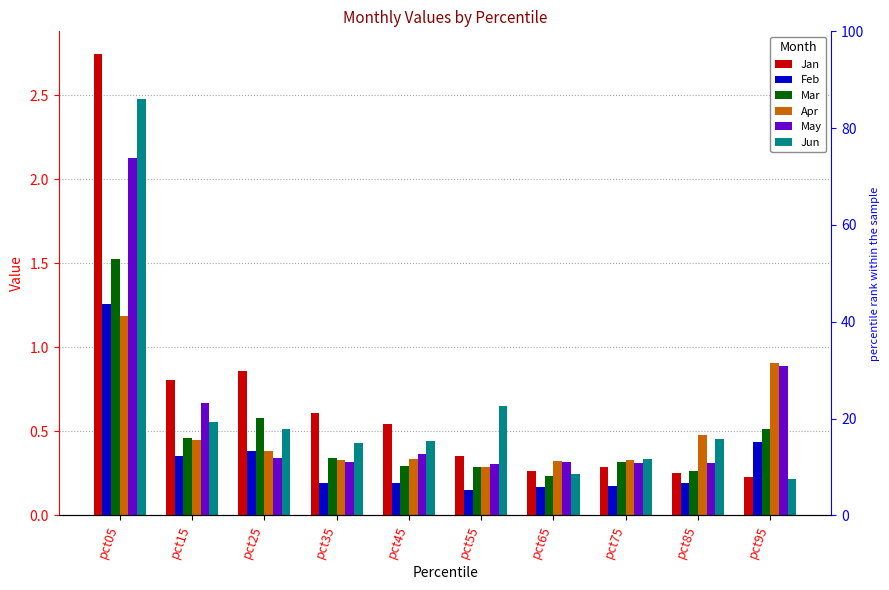

What is the difference between the second highest and minimum values in the Apr series?

0.6